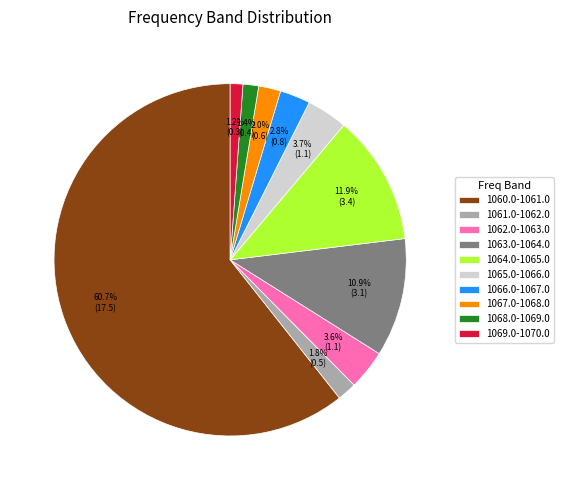

The 1068.0-1069.0 slice represents 15% of the pie. True or false?

False